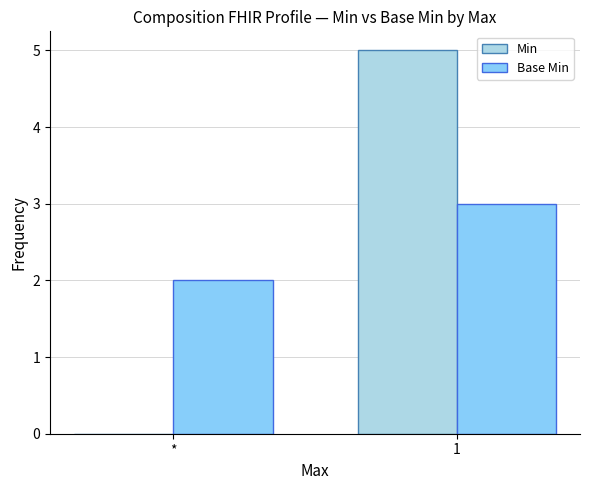

What is the maximum value for Min?

5